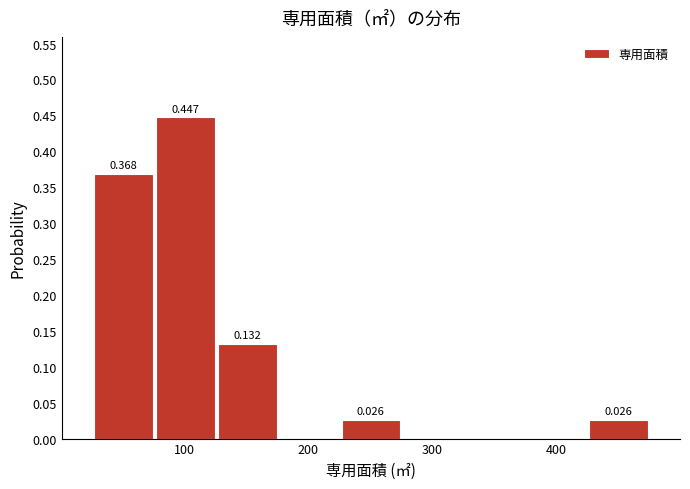

Which range on the x-axis has the tallest bar?

80 to 130